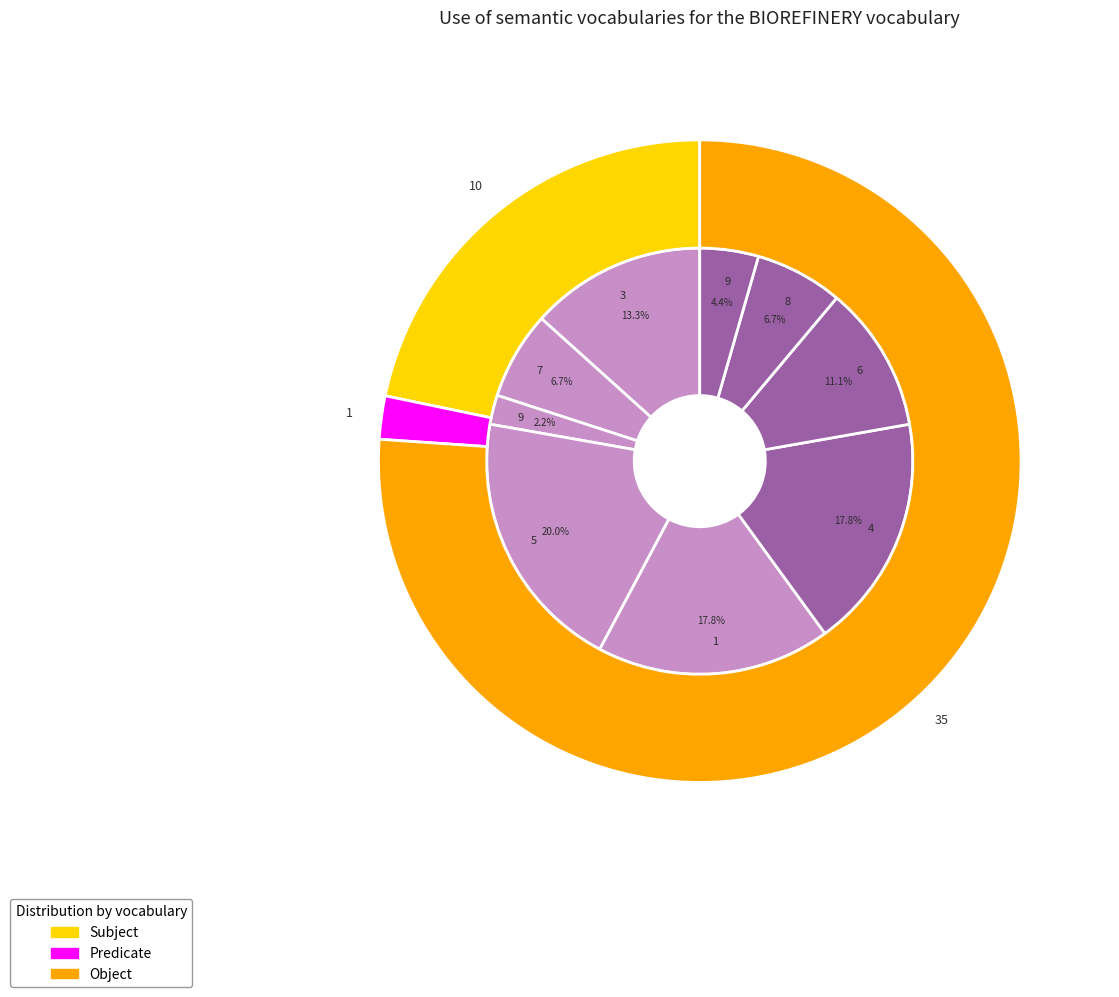

Which has a higher value, 5 or 9?

5